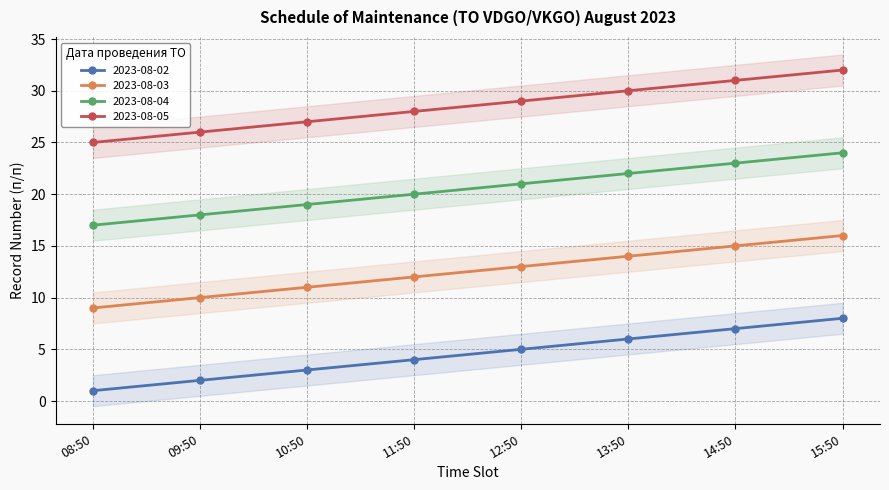

True or false: 2023-08-04 and 2023-08-03 cross at least once.

False